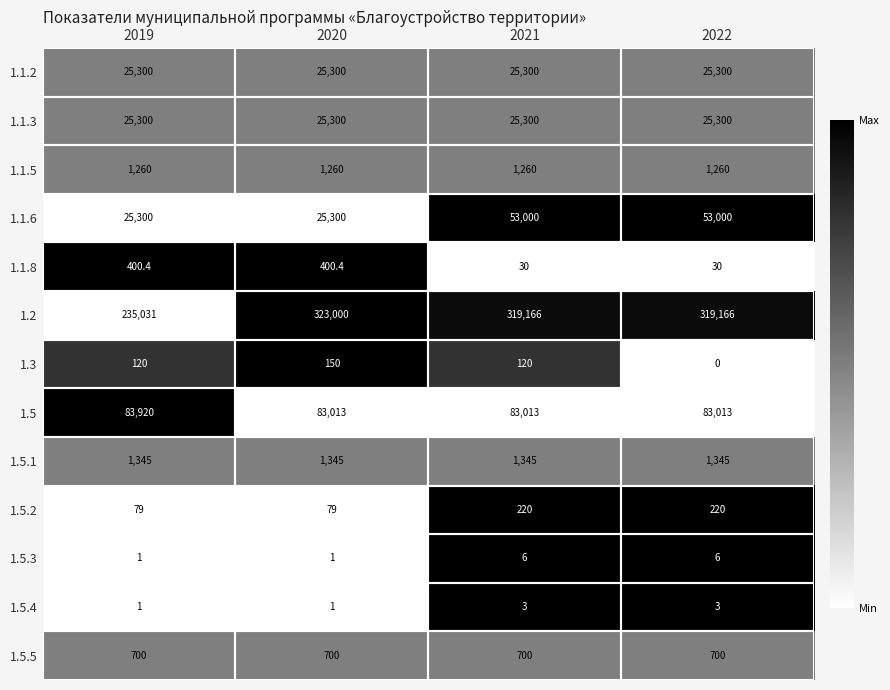

Which series changed the most between 2021 and 2022?

1.3